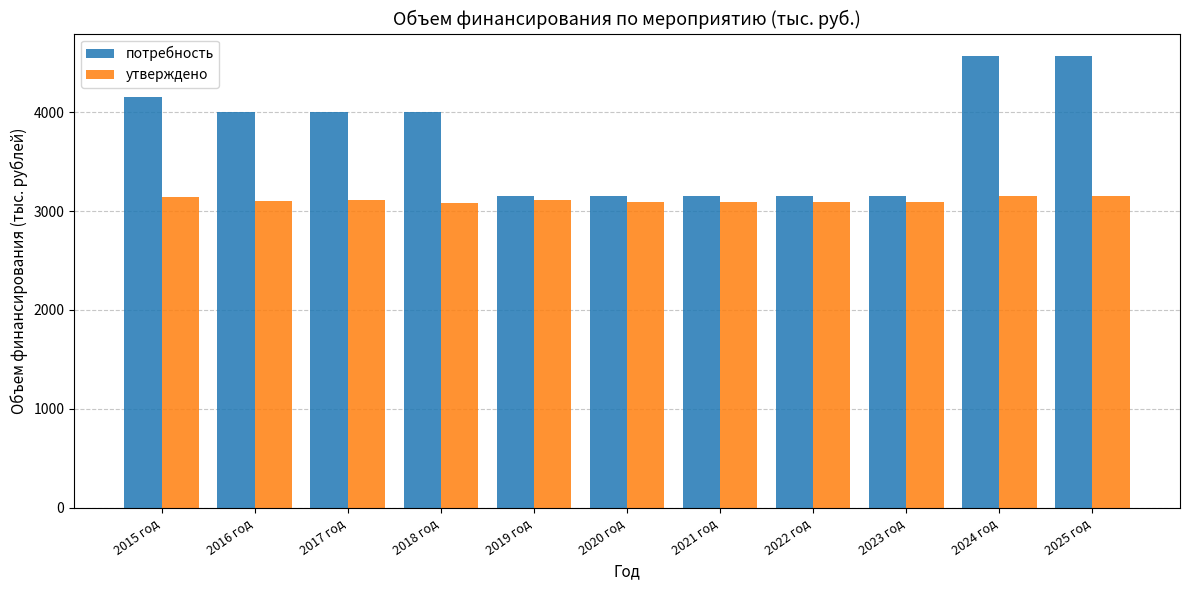

The value of утверждено at 2015 год is 3138.2. True or false?

True